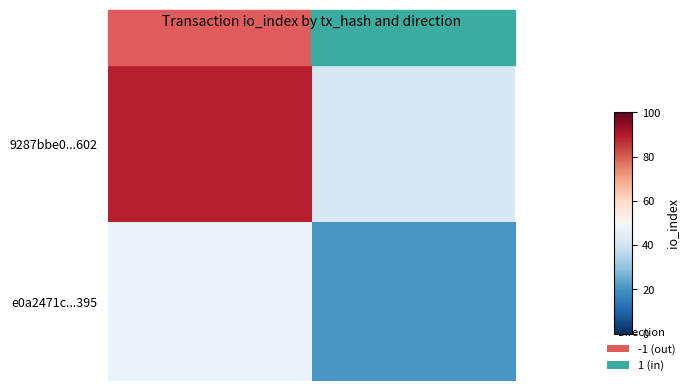

Which label corresponds to the smallest value in the chart?

1 (in)